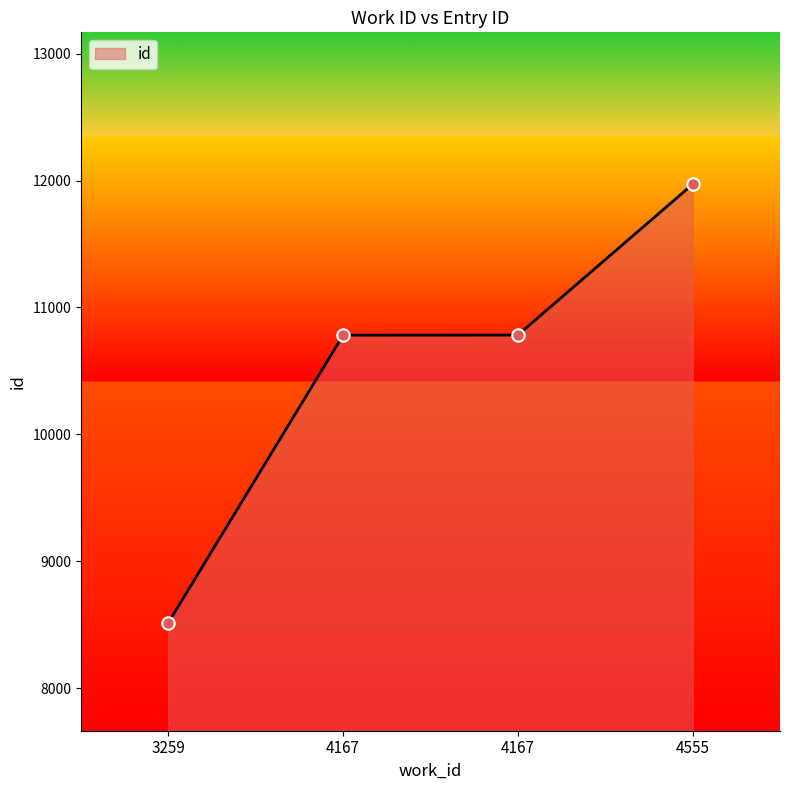

Approximately how many times larger is the value at 4555 compared to 3259?

1.4